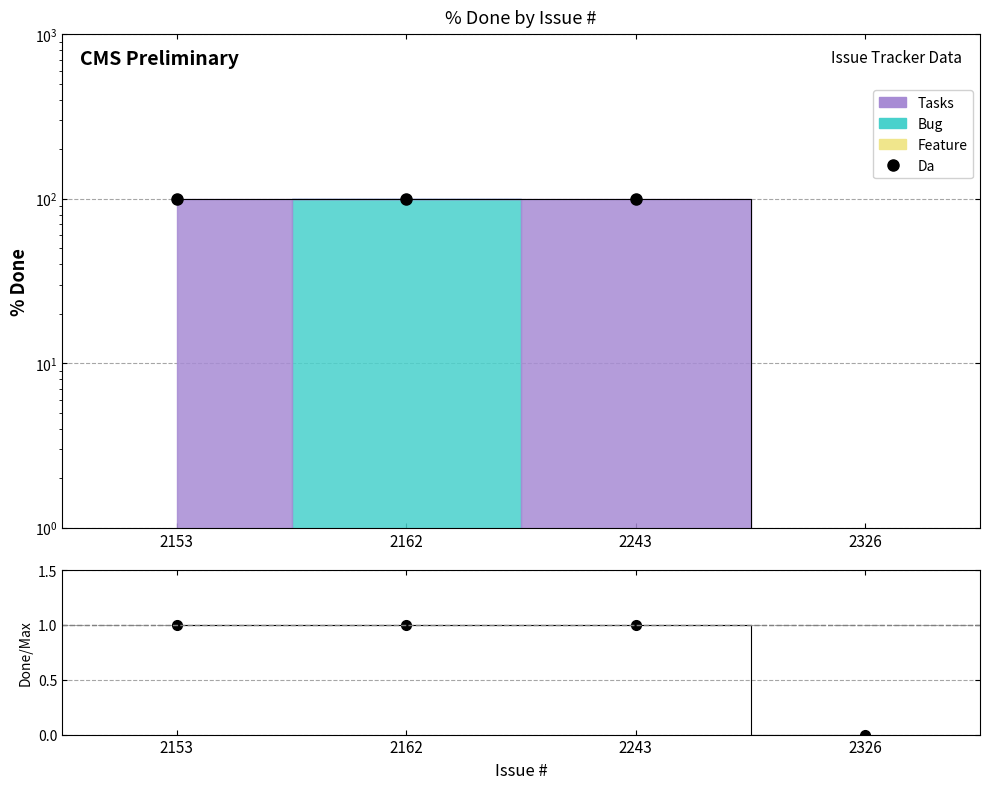

True or false: Done ratio and Da intersect in this chart.

False